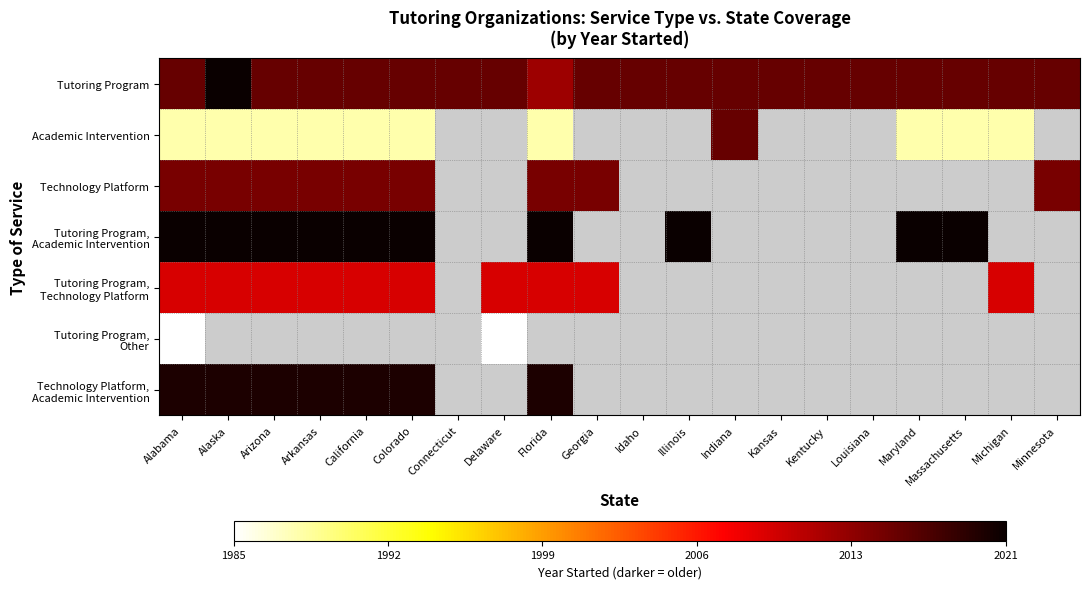

Is the value of Tutoring Program, Technology Platform at Delaware greater than the value of Tutoring Program at Georgia?

No